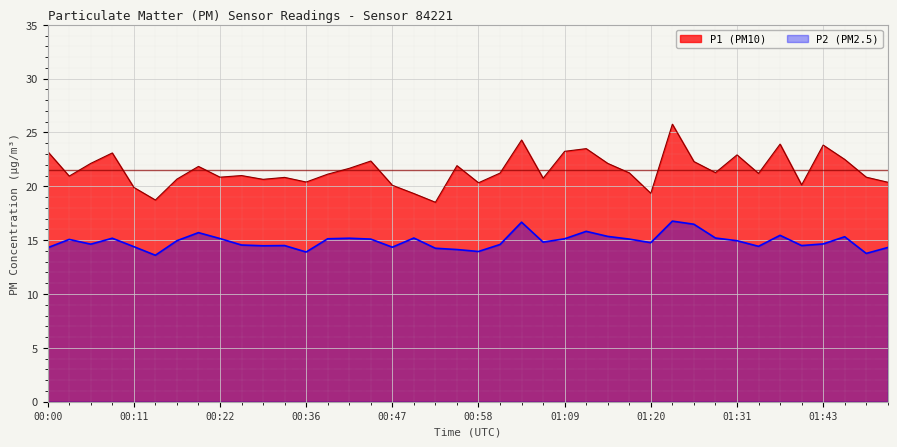

In P1, how many points are higher than both neighbors (excluding endpoints)?

12